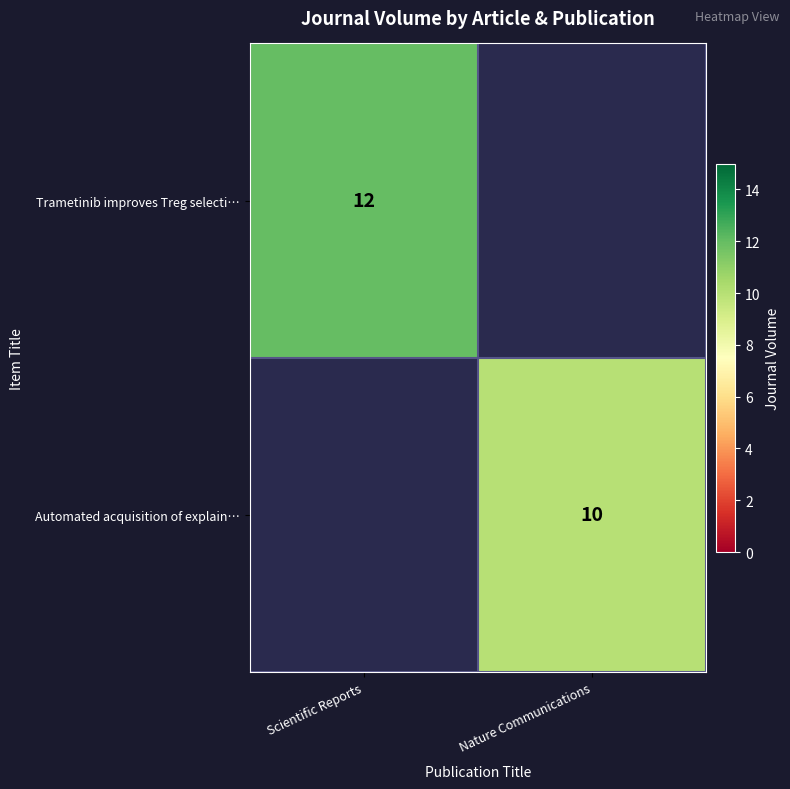

Is the value of Trametinib improves Treg selecti… at Scientific Reports greater than the value of Automated acquisition of explain… at Nature Communications?

Yes